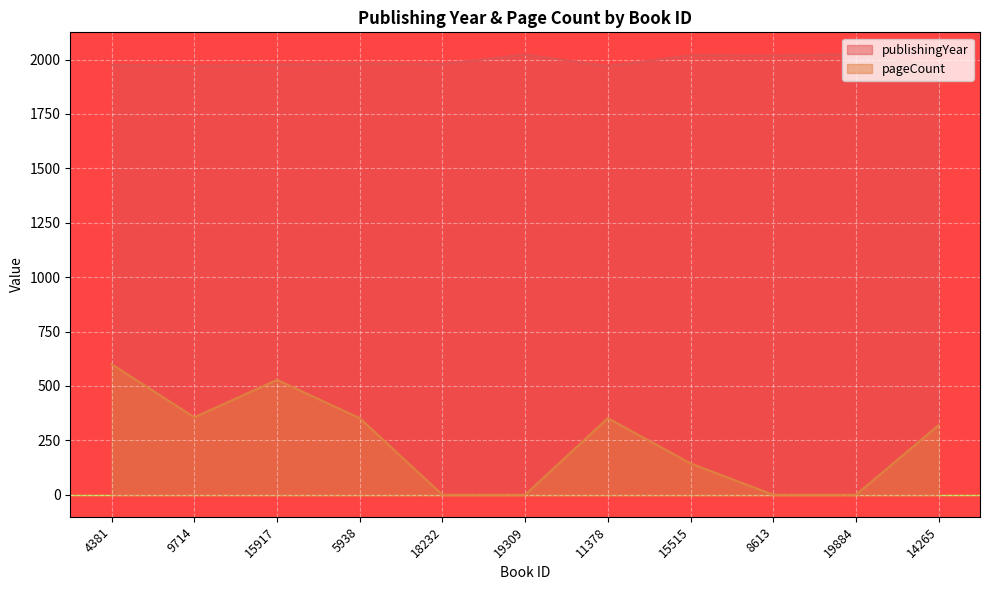

Between 9714 and 15515, which series saw the biggest shift?

pageCount